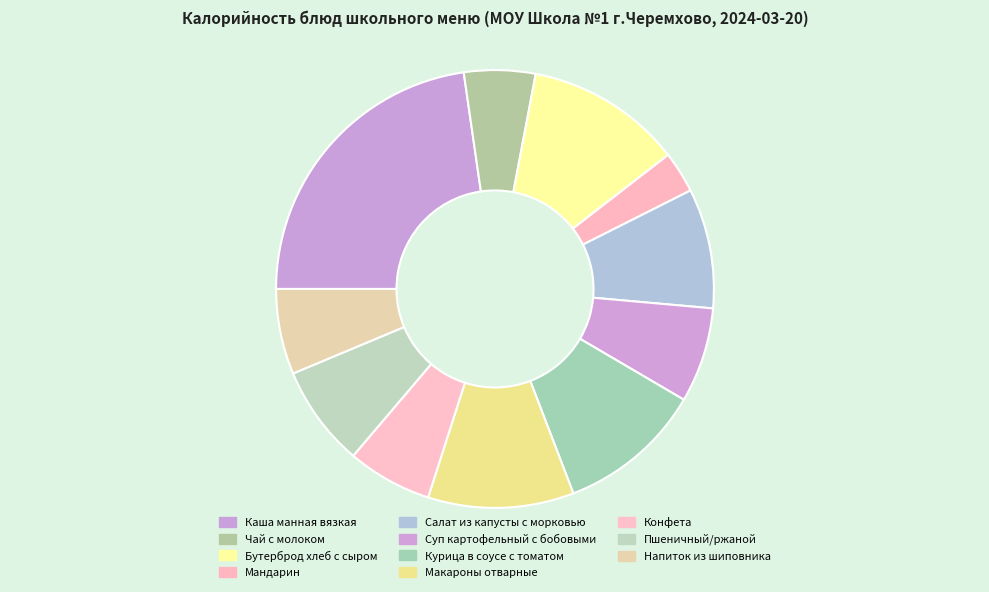

What is the change in value from Каша манная вязкая to Напиток из шиповника?

-252.2